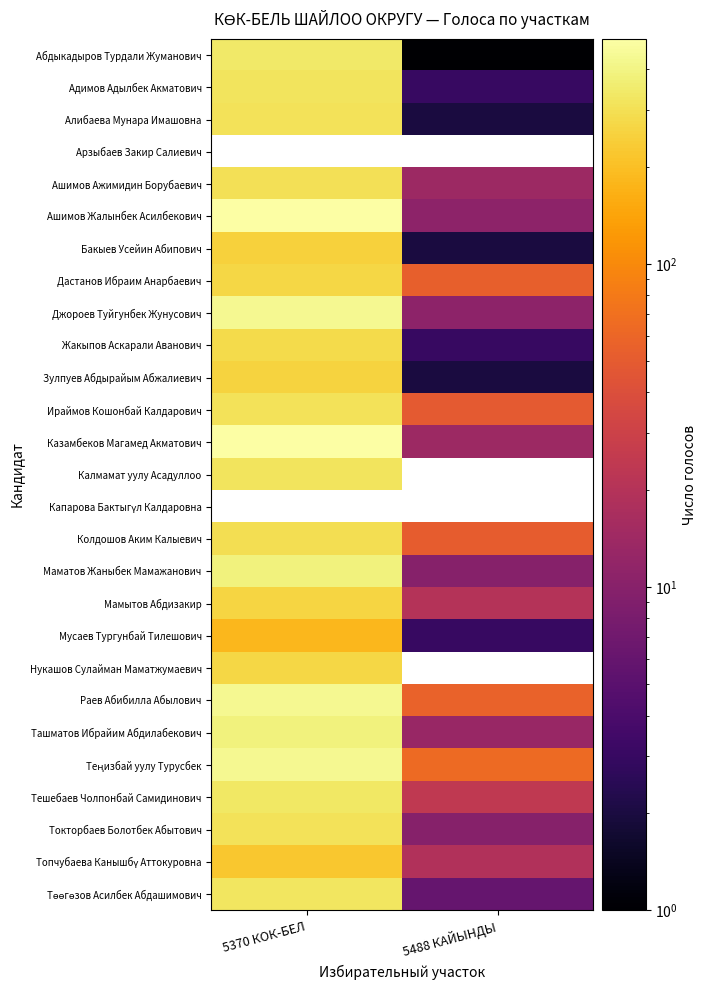

Is it true that Токторбаев Болотбек Абытович equals 313.0 at 5370 КОК-БЕЛ?

True